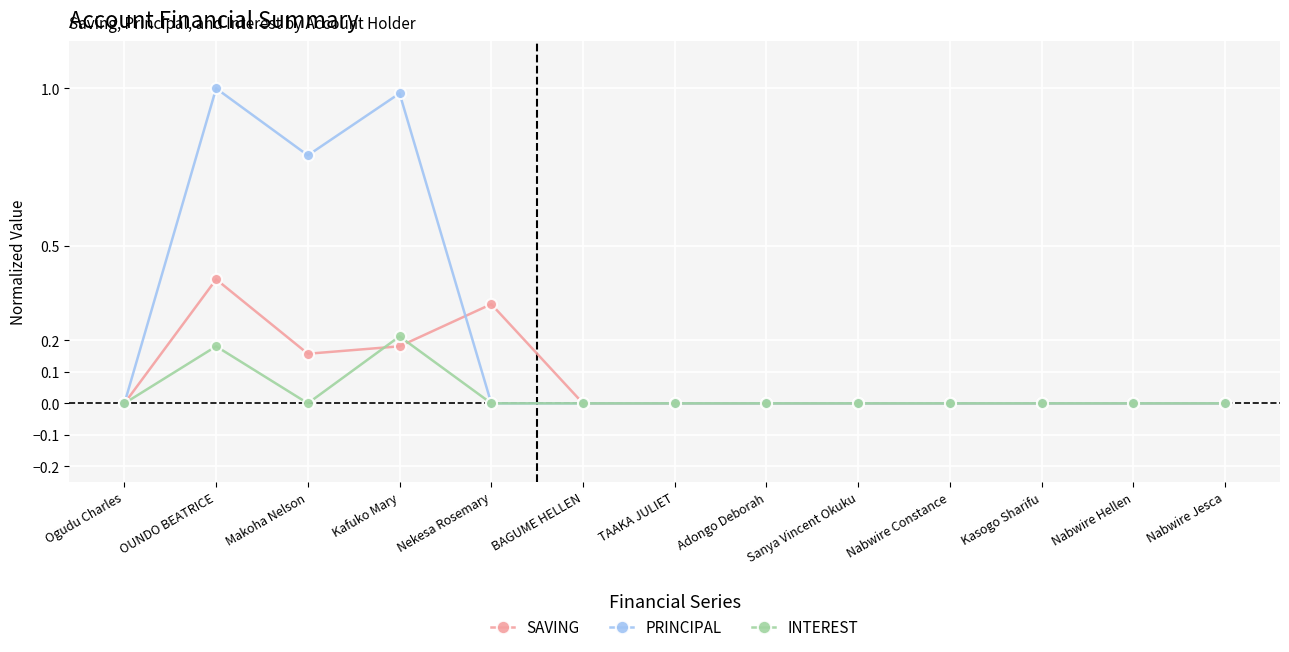

At which label does INTEREST reach its peak?

Kafuko Mary